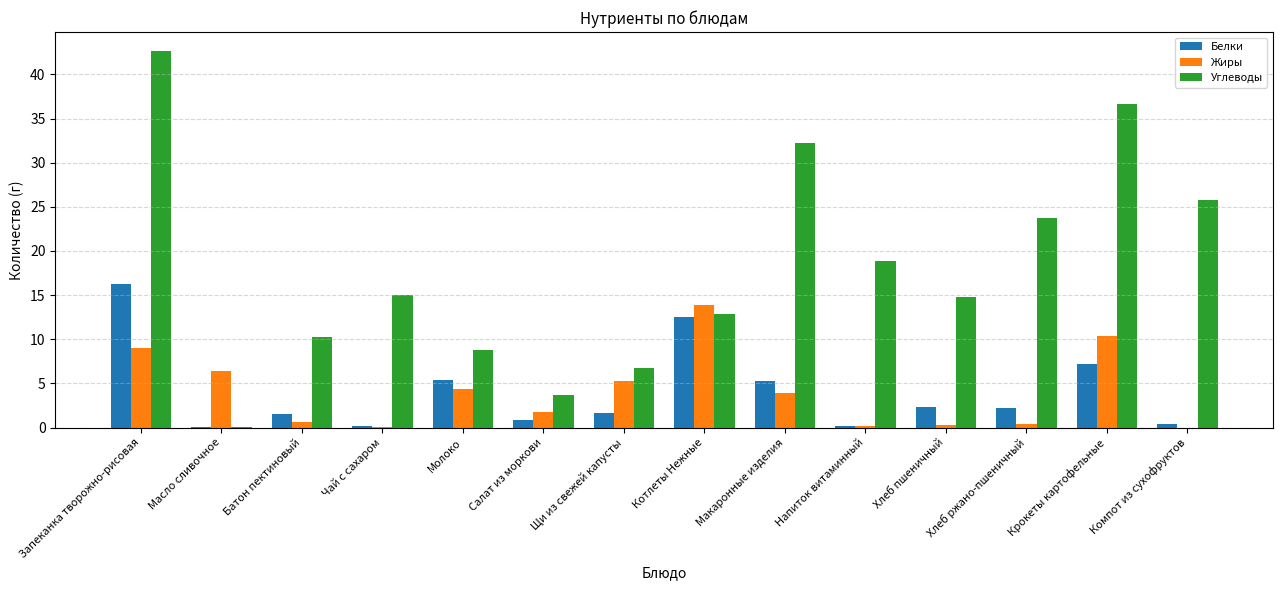

At which category is the sum across all series the highest?

Запеканка творожно-рисовая